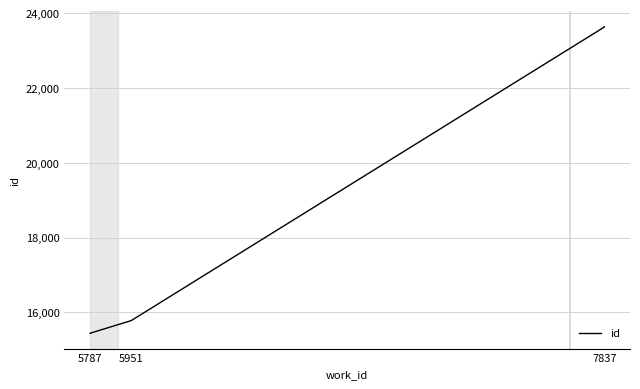

Reading right to left, extract all data points from this chart.

23637	23628	15780	15442	15441